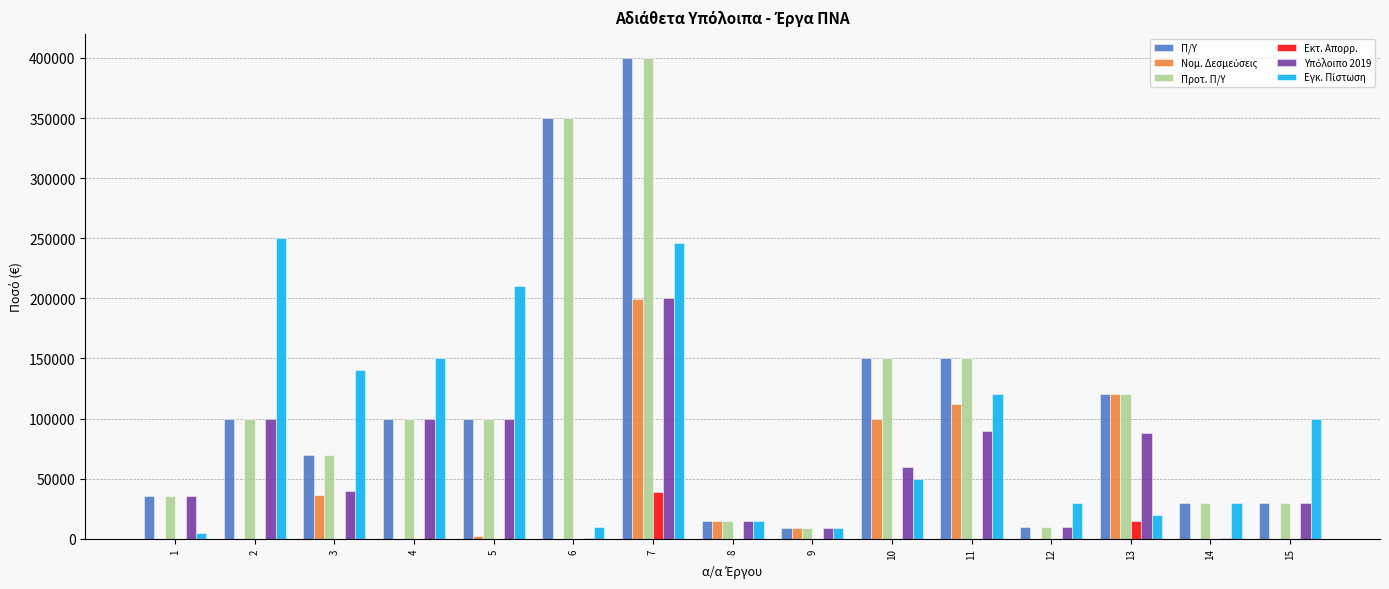

What is the sum of all Εκτ. Απορρ. values?

53983.3